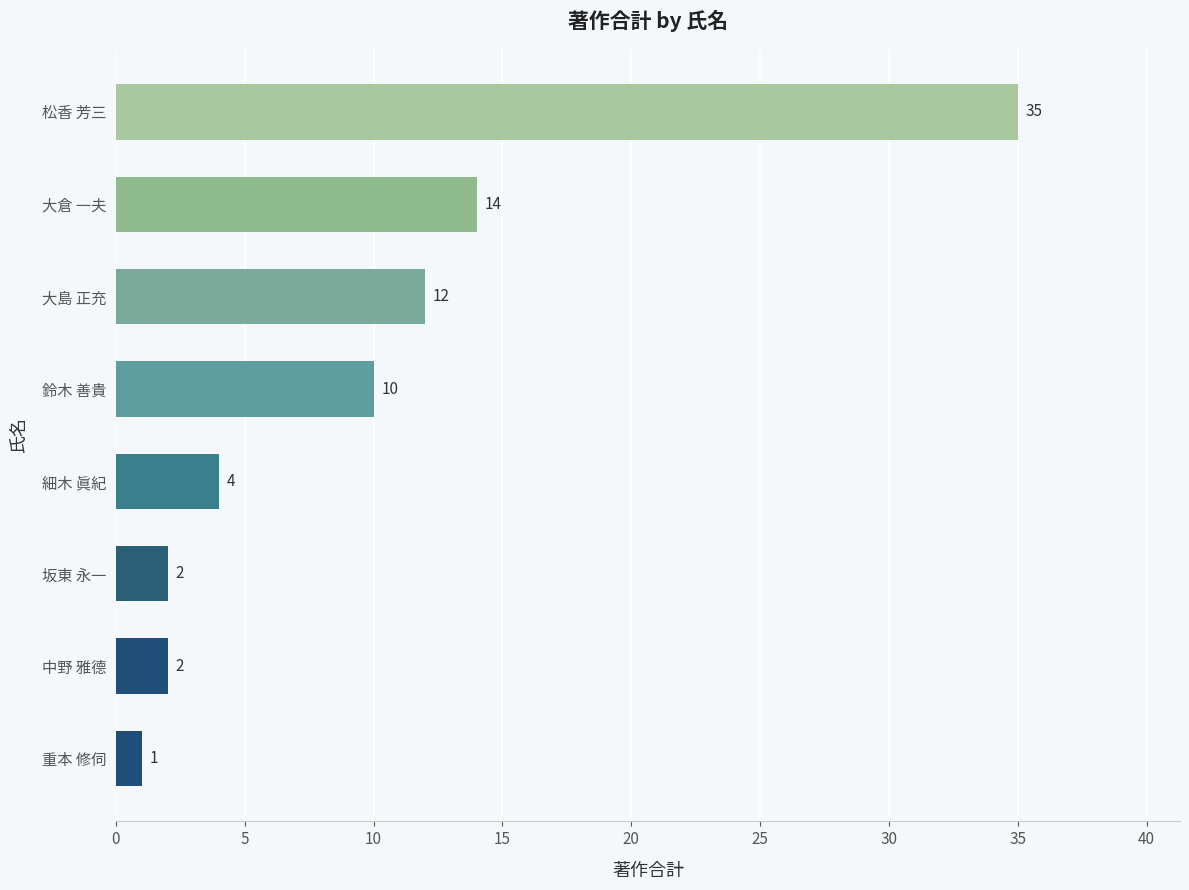

What is the difference between the maximum and minimum values?

34